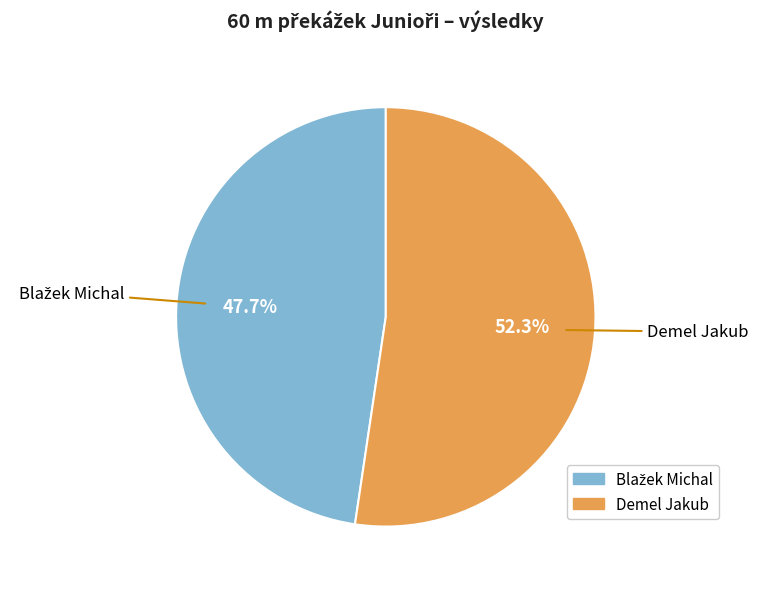

Which category has the biggest portion of the pie?

Demel Jakub